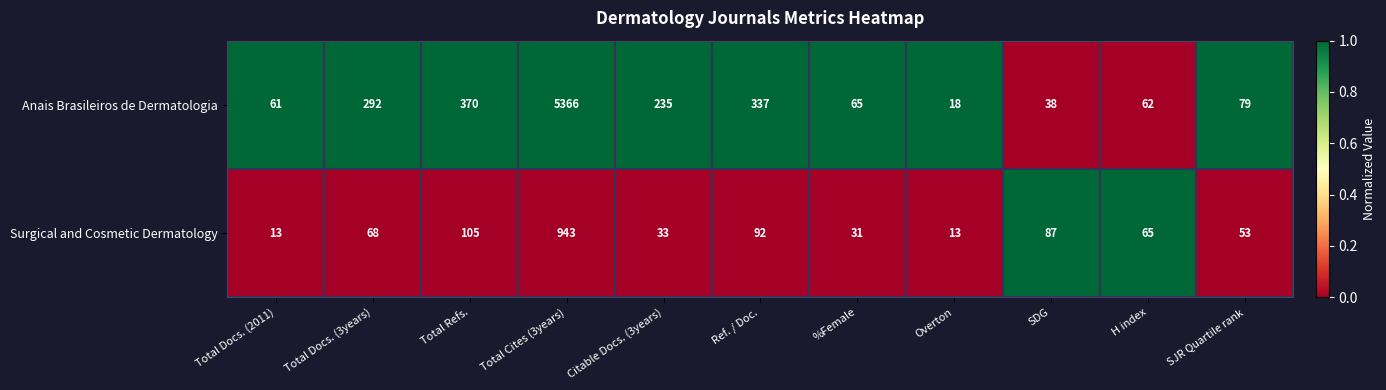

The value of Anais Brasileiros de Dermatologia at Overton is 8. True or false?

False